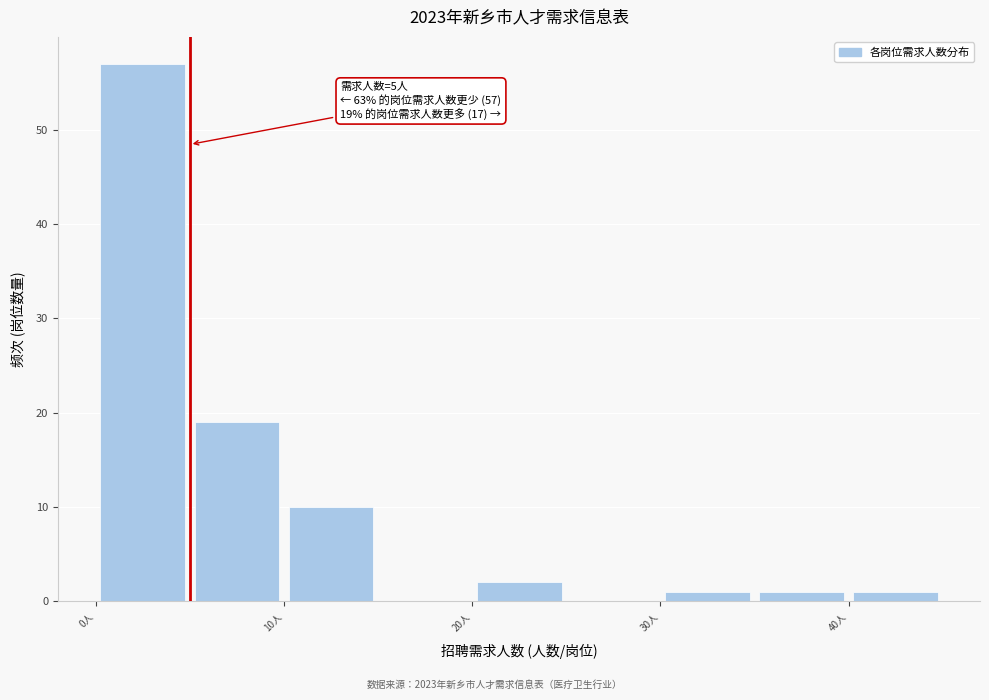

Which range on the x-axis has the tallest bar?

0 to 5